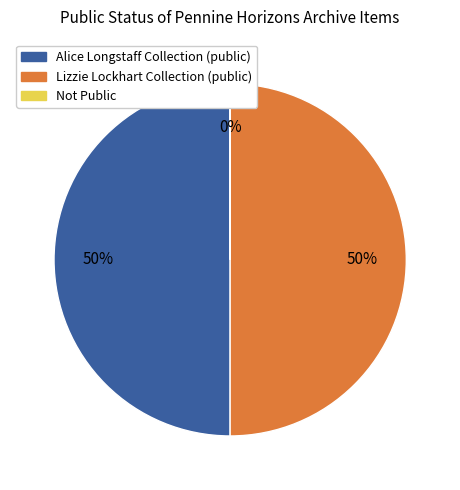

To the nearest percent, what is the average slice percentage?

33%